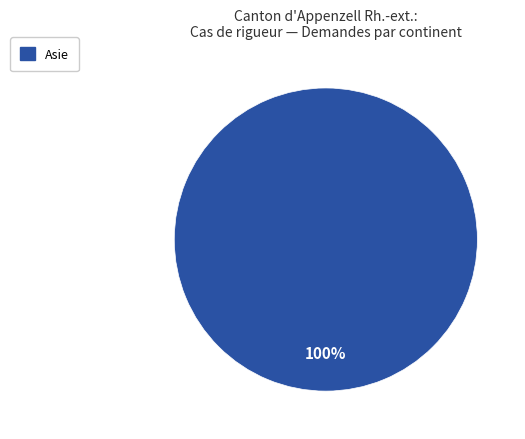

Is there any slice that represents more than half of the pie?

Yes